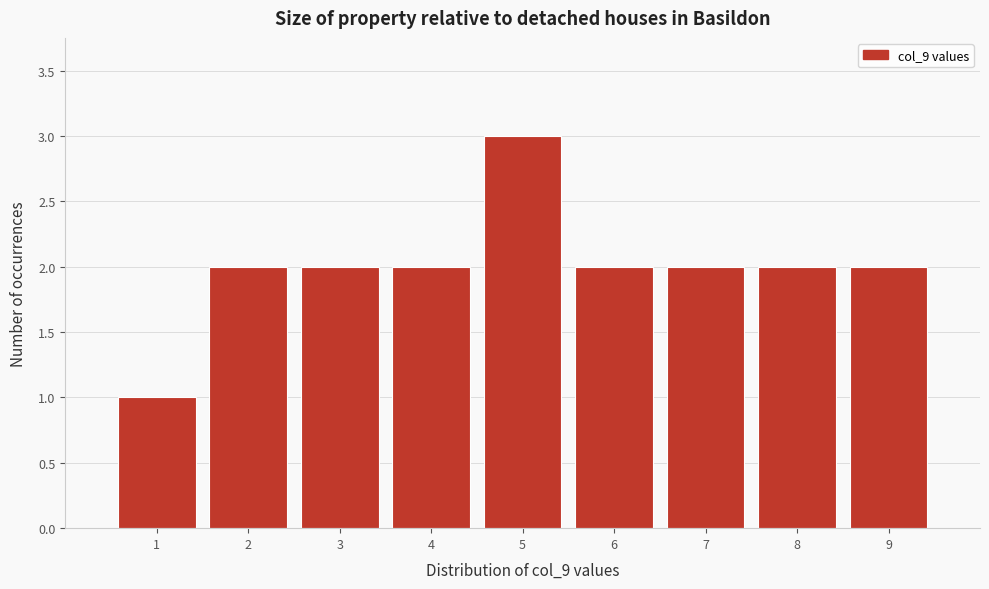

Reading left to right, extract all data points from this chart.

1=1	2=2	3=2	4=2	5=3	6=2	7=2	8=2	9=2